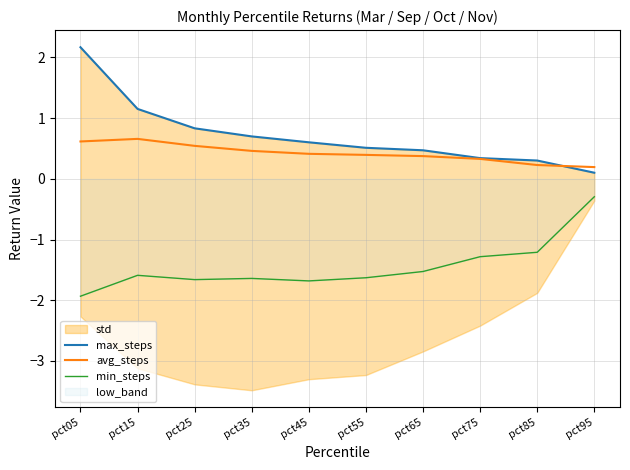

Does the chart have visible grid lines?

Yes